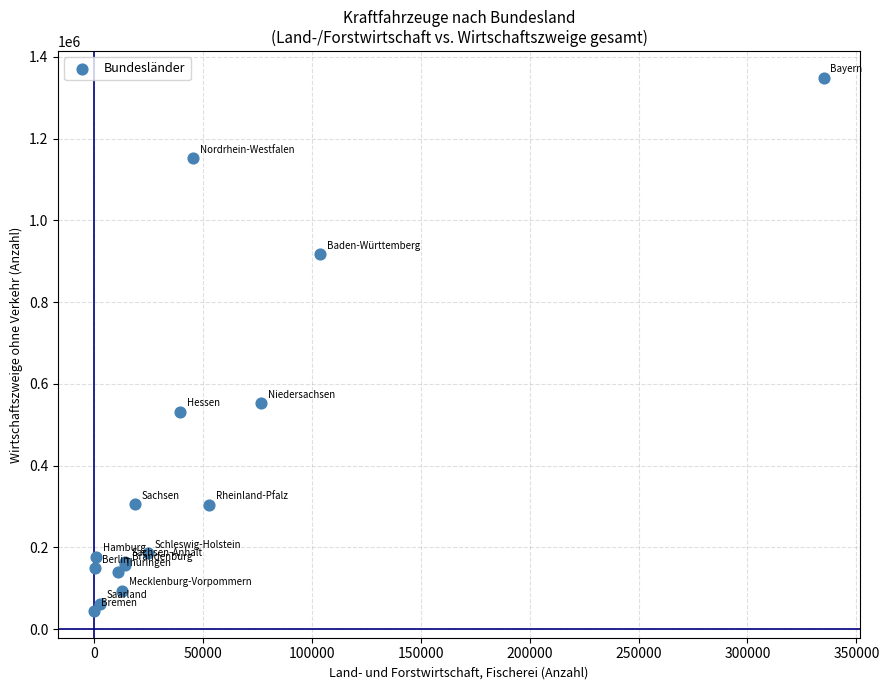

What Y value in the scatter plot is closest to 696467?

552980